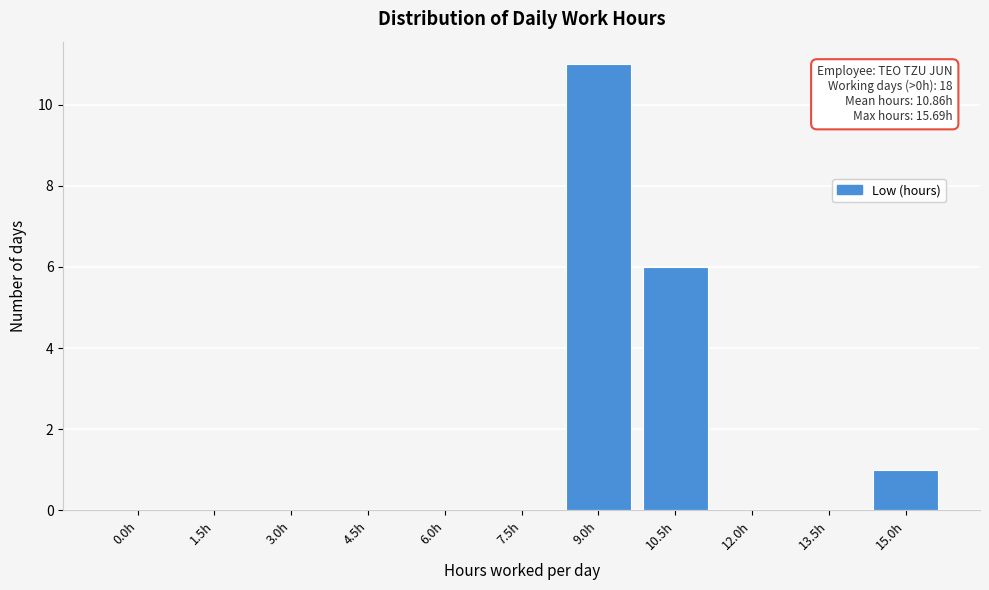

Reading left to right, transcribe all the data shown in this chart.

0.0h=0	1.5h=0	3.0h=0	4.5h=0	6.0h=0	7.5h=0	9.0h=11	10.5h=6	12.0h=0	13.5h=0	15.0h=1